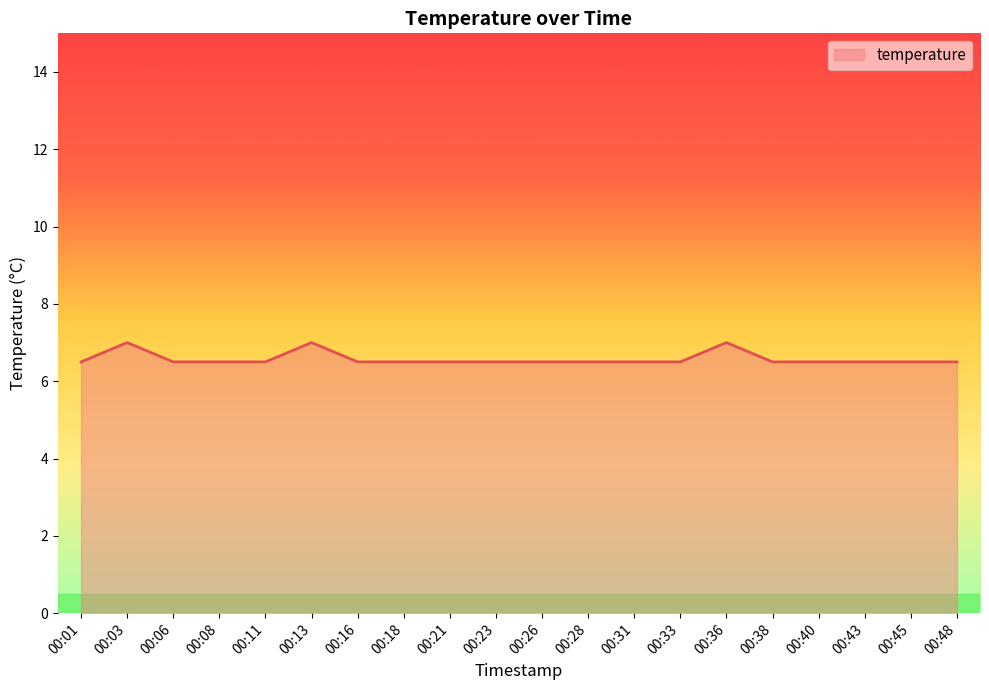

What is the ratio of the value at 00:38 to the value at 00:31?

1.0